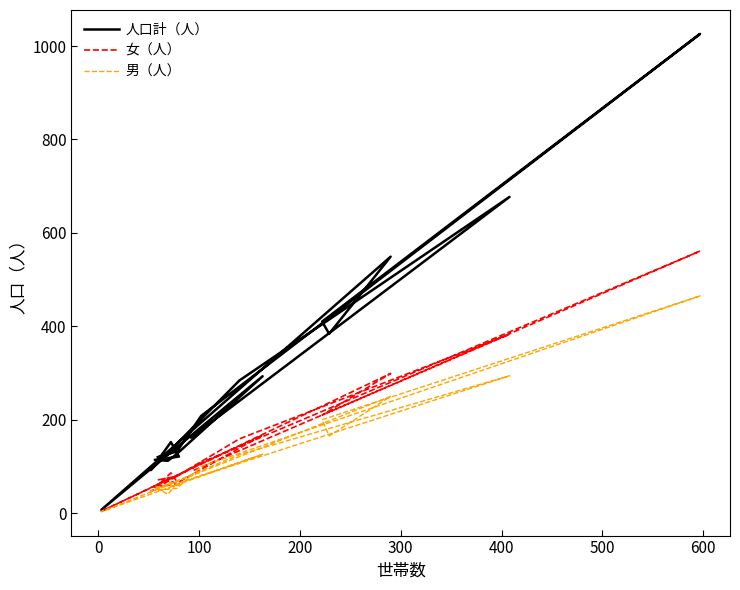

What are all the series names shown in the legend?

人口計（人）, 女（人）, 男（人）